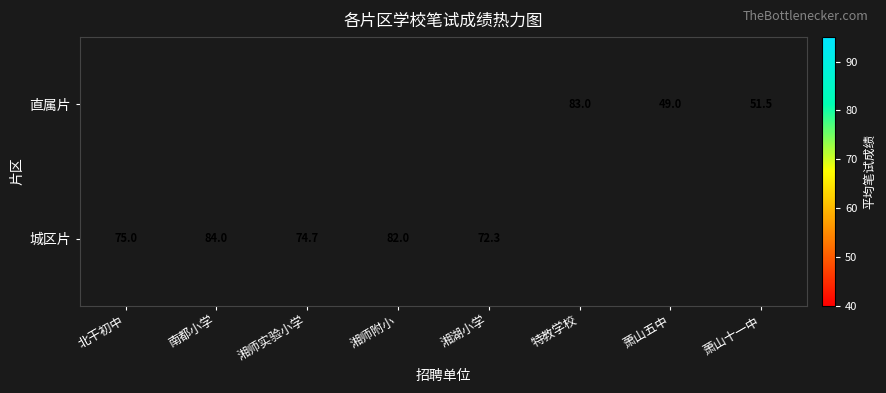

Is the value of 直属片 at 萧山五中 greater than the value of 城区片 at 湘湖小学?

No